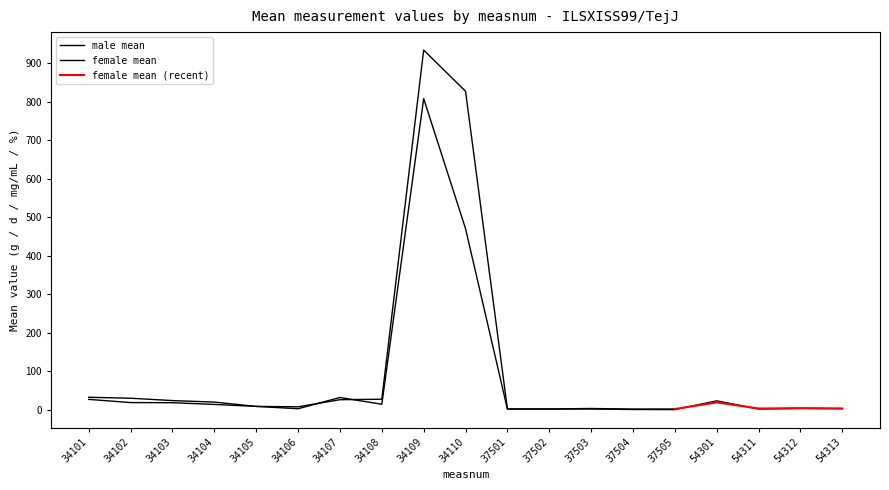

True or false: the data shows 29.4 at 34102.

True